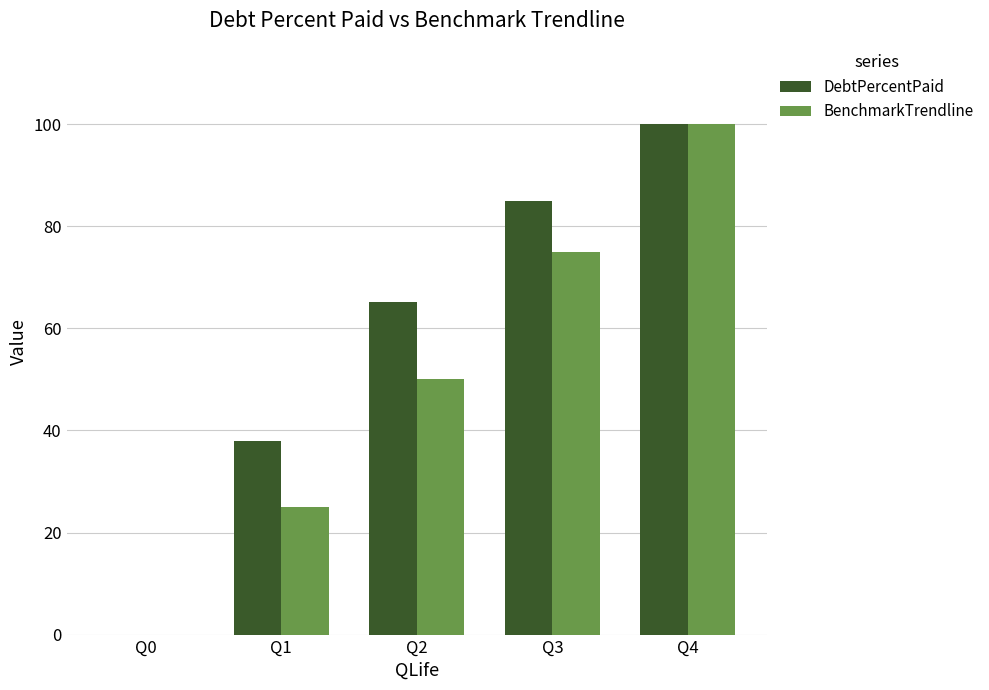

Is the value of BenchmarkTrendline at Q1 greater than the value of DebtPercentPaid at Q1?

No